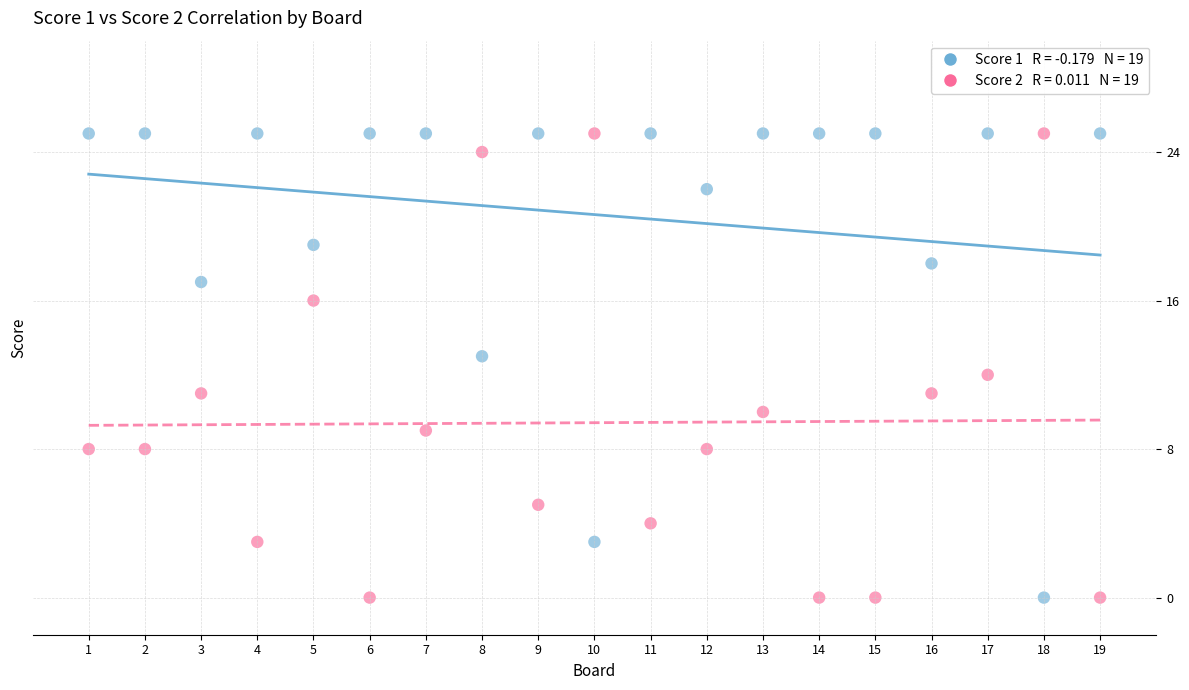

Across all data points, what is the range of Y values (max minus min)?

25